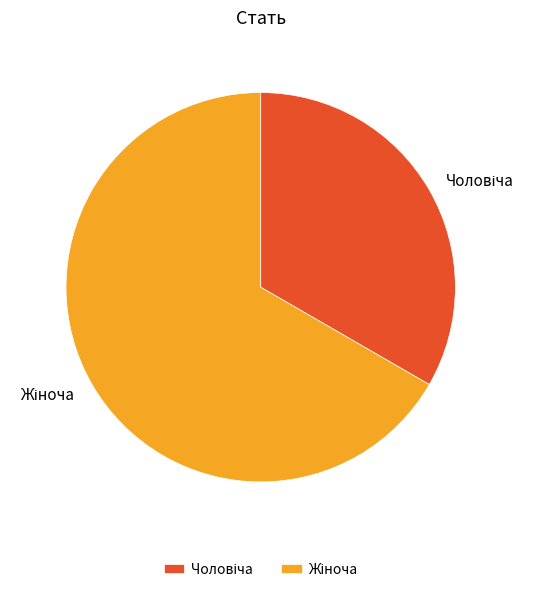

Is there any slice that represents more than half of the pie?

Yes